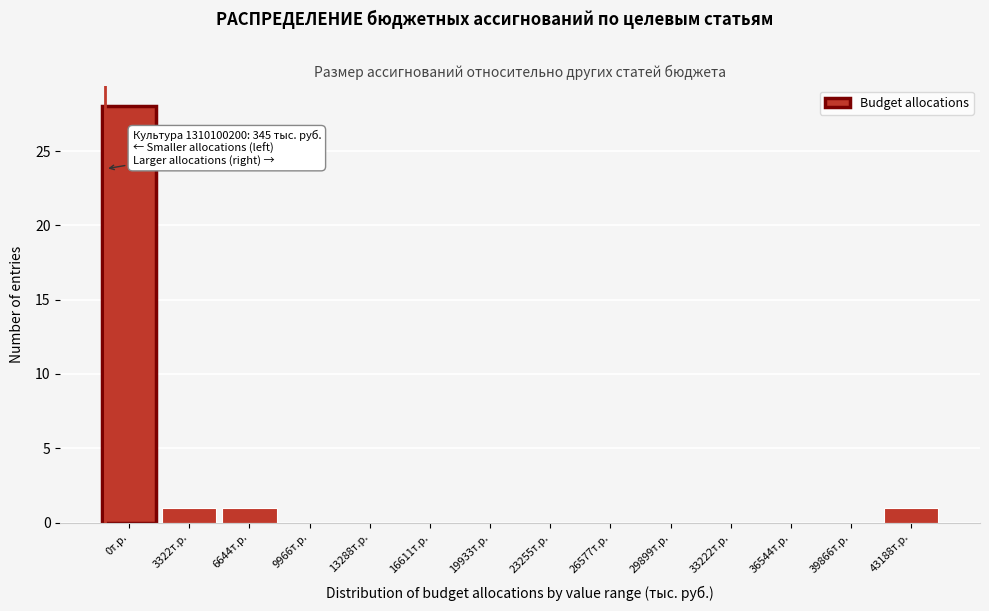

Reading left to right, transcribe all the data shown in this chart.

0т.р.=28	3322т.р.=1	6644т.р.=1	9966т.р.=0	13288т.р.=0	16611т.р.=0	19933т.р.=0	23255т.р.=0	26577т.р.=0	29899т.р.=0	33222т.р.=0	36544т.р.=0	39866т.р.=0	43188т.р.=1